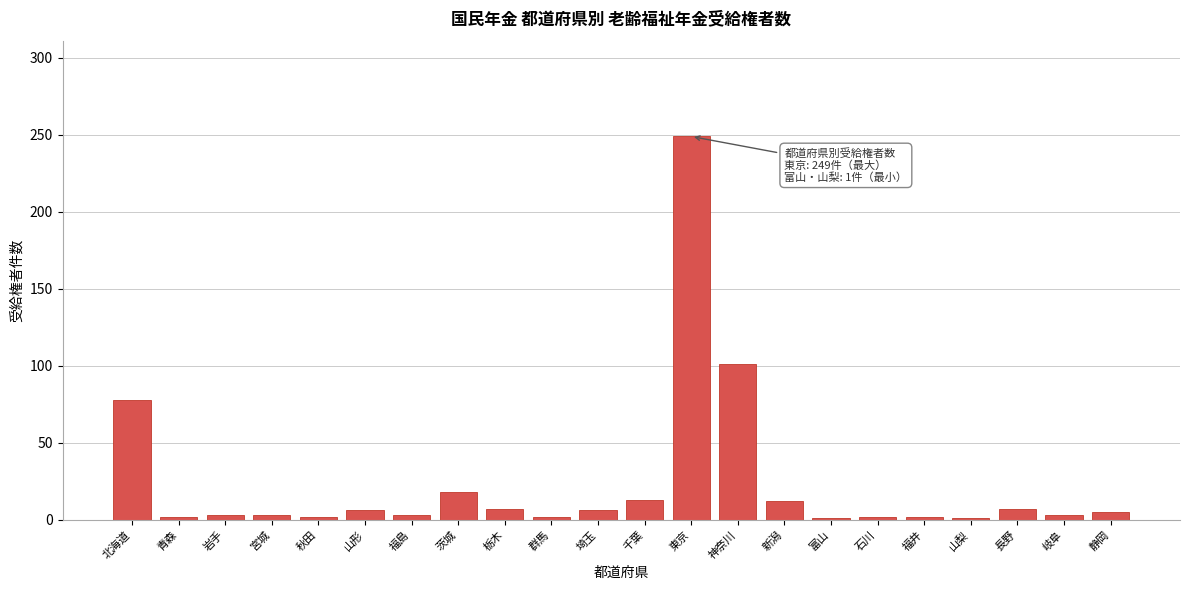

What is the maximum value shown in the chart?

249